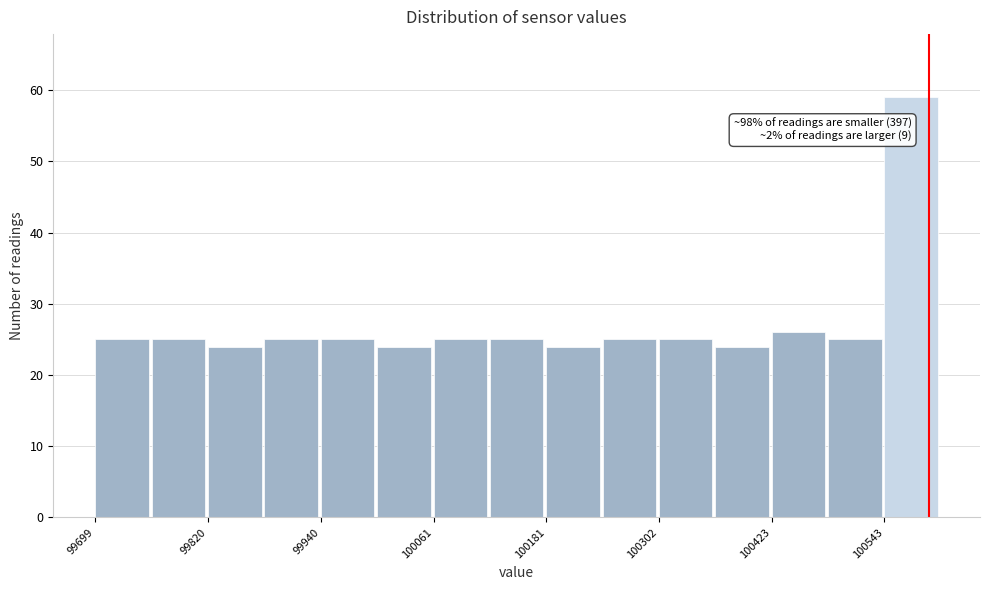

Around what value on the x-axis is the tallest bar? Give the approximate position of its centre, as read against the axis.

100580